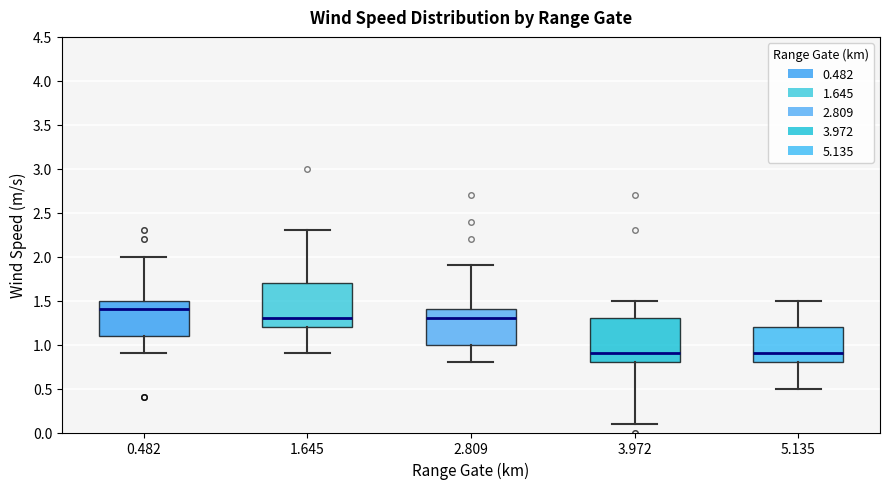

Where does the lower whisker of the box at x = 2.809 end on the y-axis? The values are not printed on the chart, so give them approximately, as read against the axis.

0.8